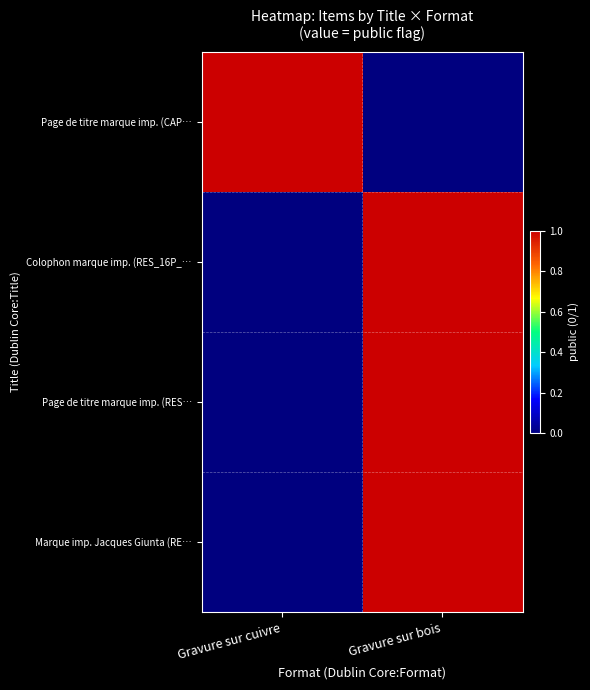

What is the difference between the highest and lowest values at Gravure sur cuivre?

1